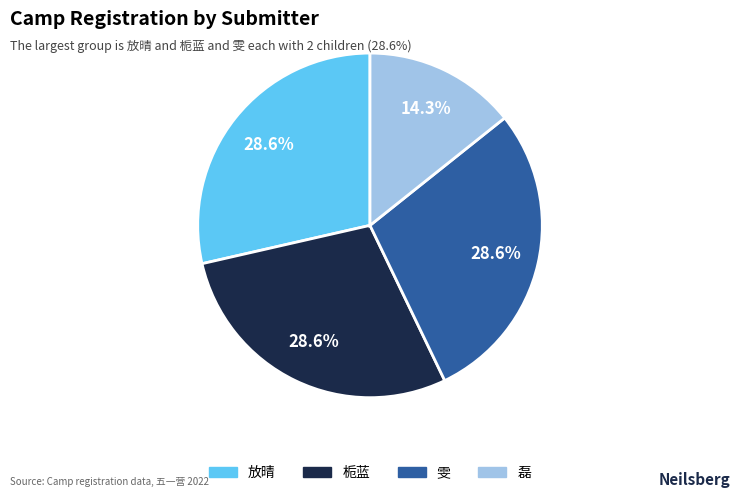

To the nearest percent, what portion does 磊 represent?

14%